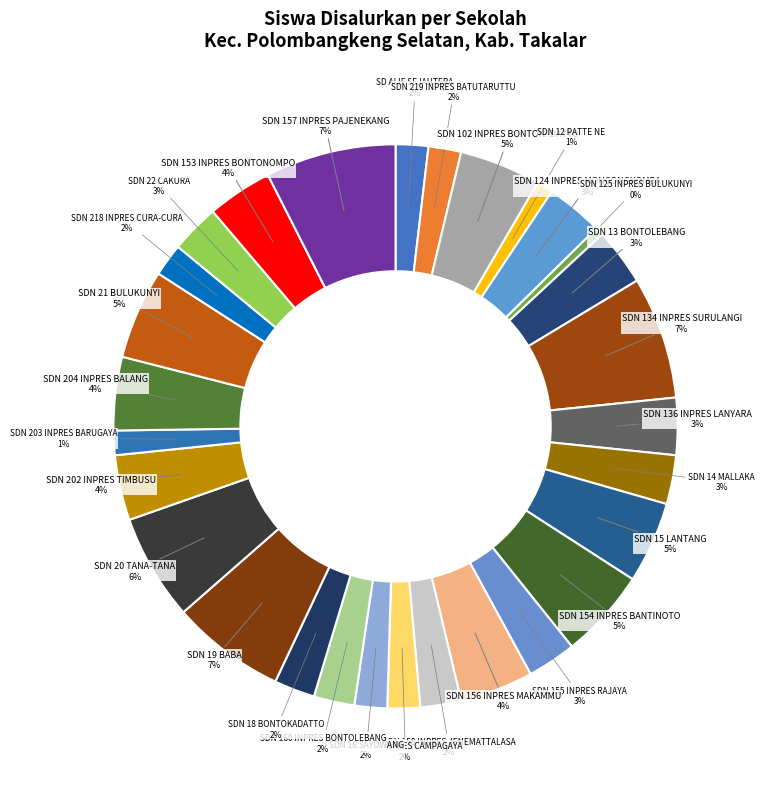

Is there a majority slice in this chart?

No